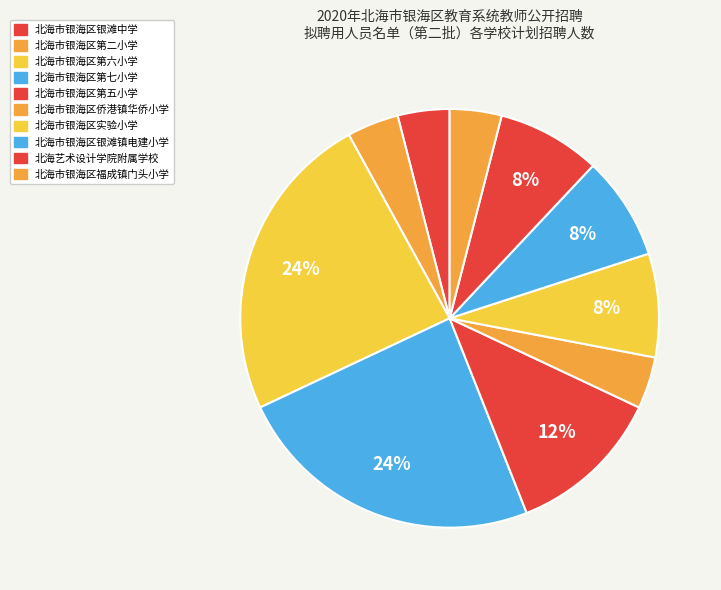

Which slice is the smallest?

北海市银海区银滩中学